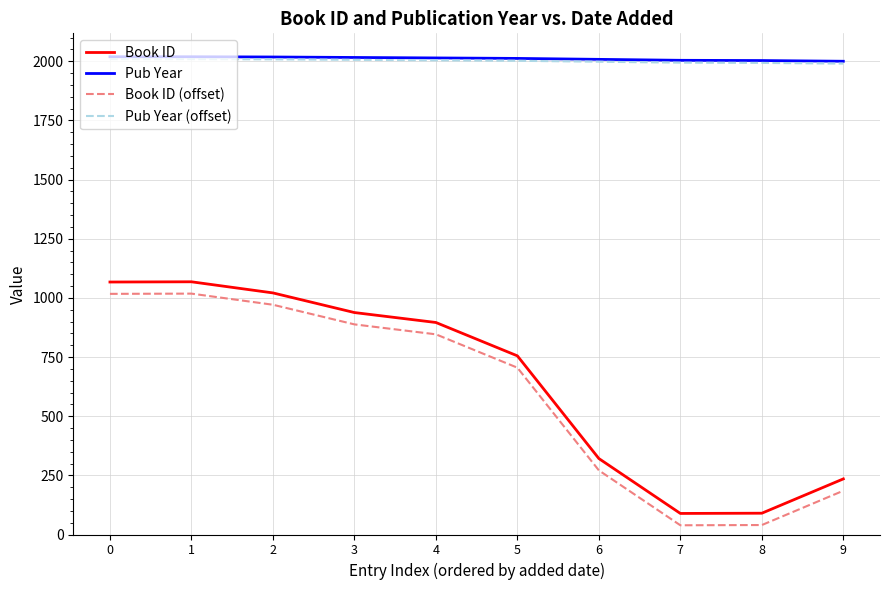

What is the maximum value for Pub Year?

2019